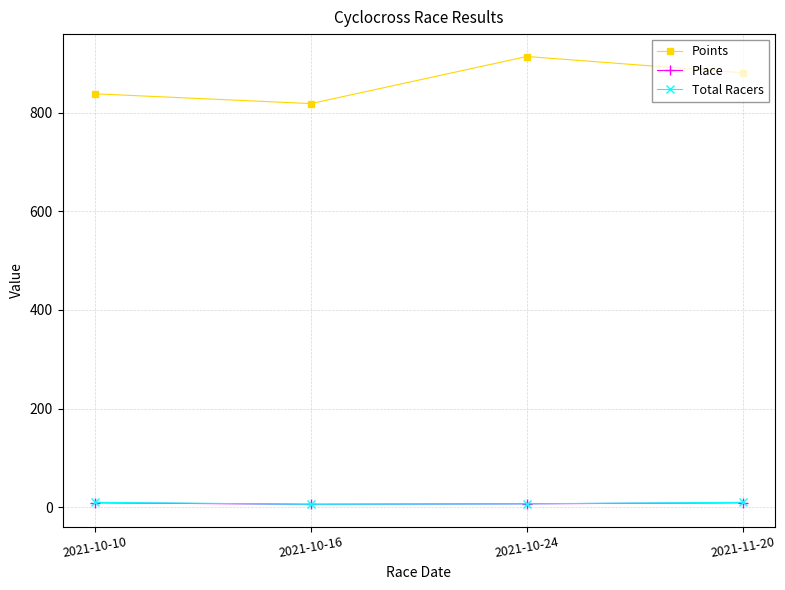

What is the minimum value shown in the chart?

6.0